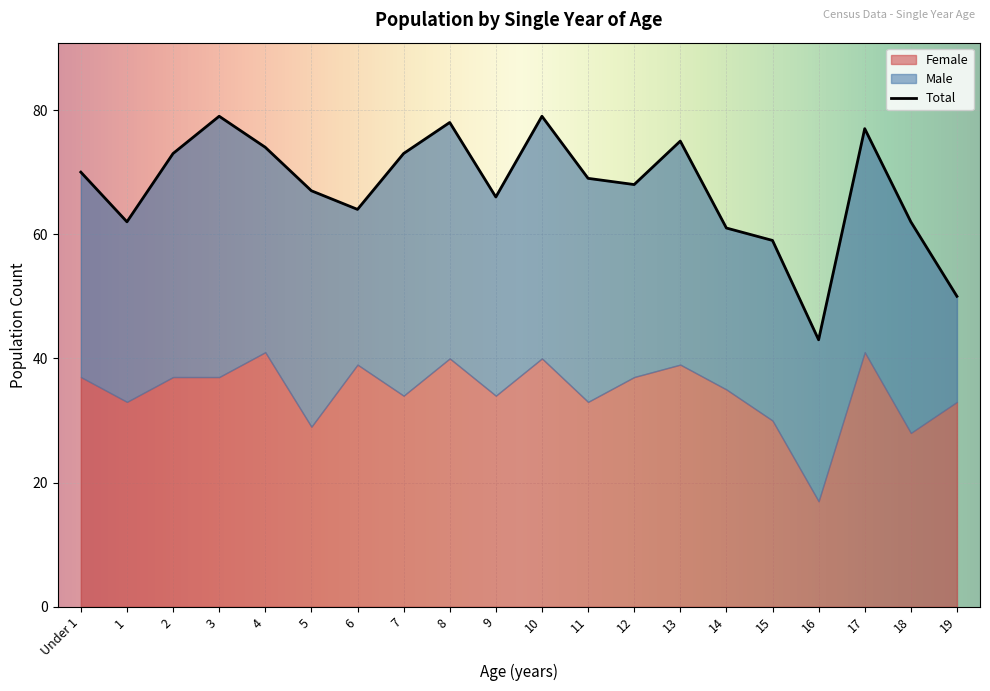

What is the sum of all Total values?

1349